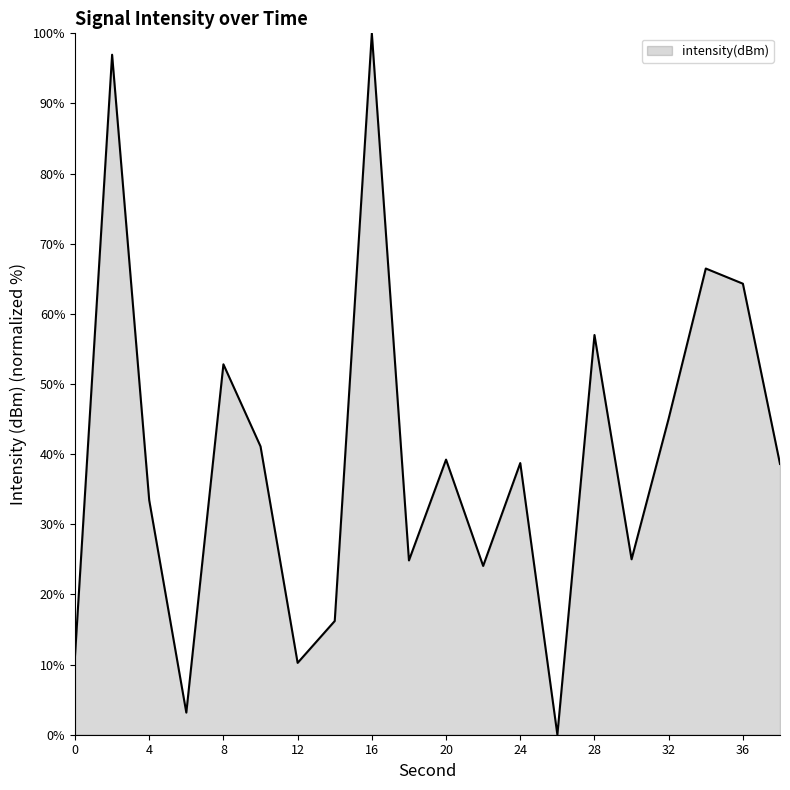

Does the chart display data point markers on the line(s)?

No